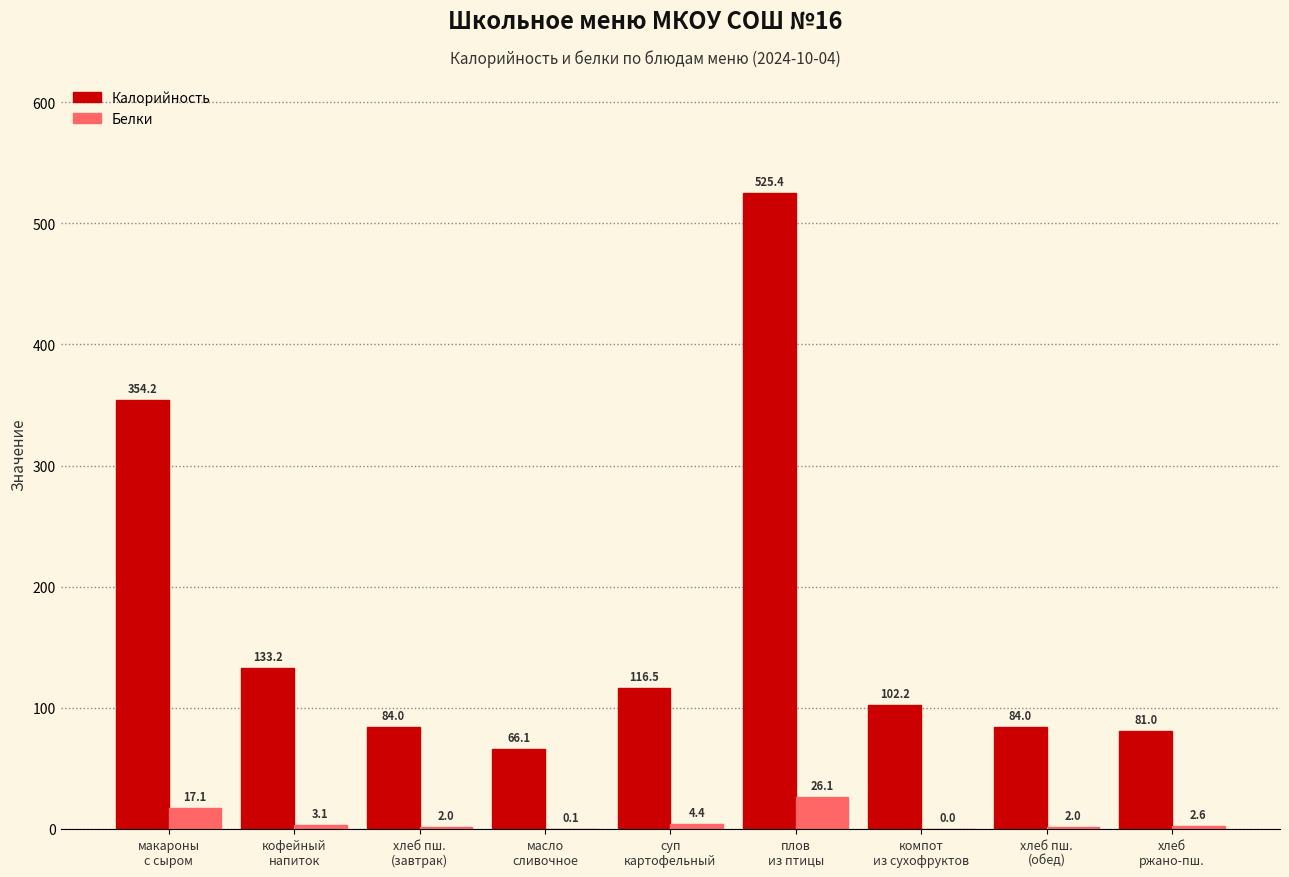

At which label does Белки reach its peak?

плов
из птицы